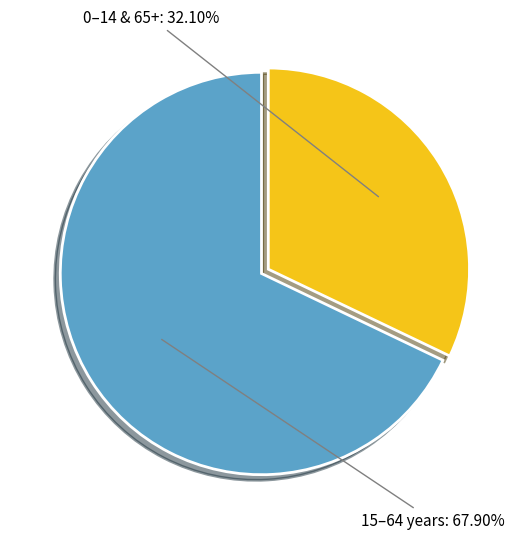

Rank the categories by value from highest to lowest.

15–64 years, 0–14 & 65+